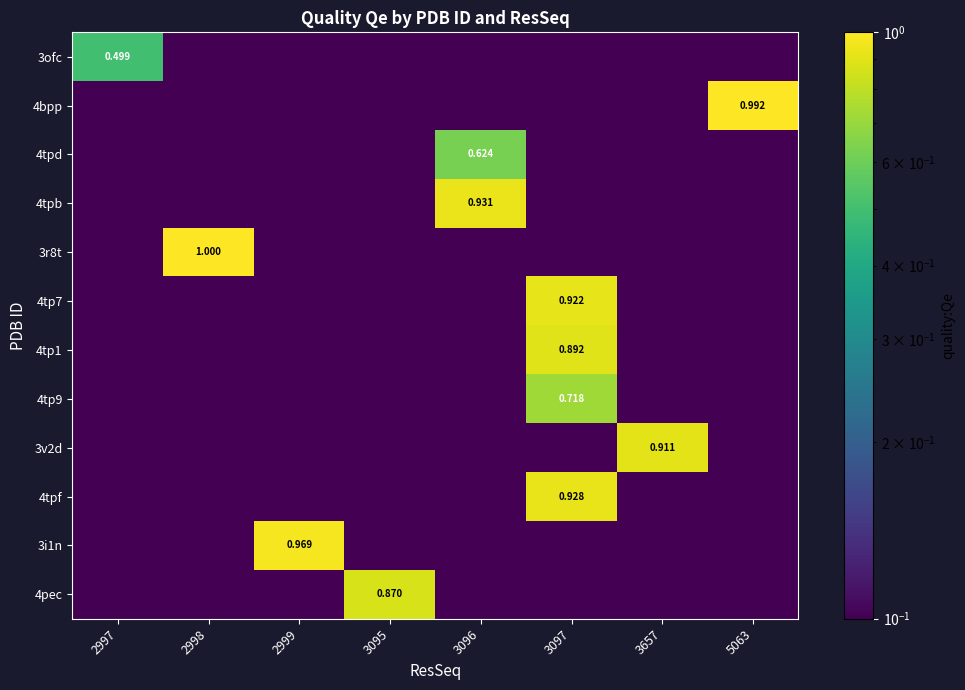

At how many categories does at least one series exceed 0?

8